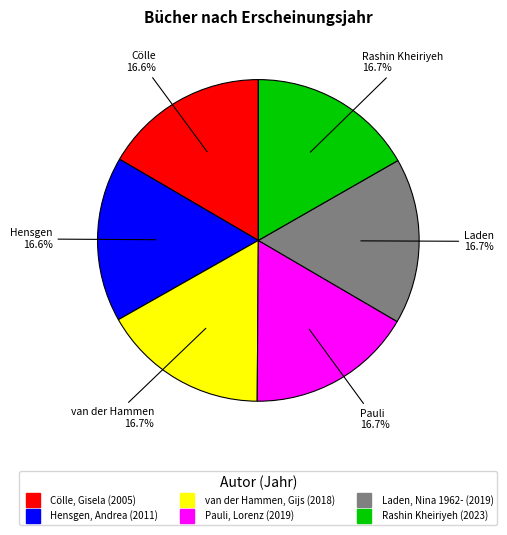

What is the ratio of the value at Rashin Kheiriyeh to the value at Pauli, Lorenz?

1.0